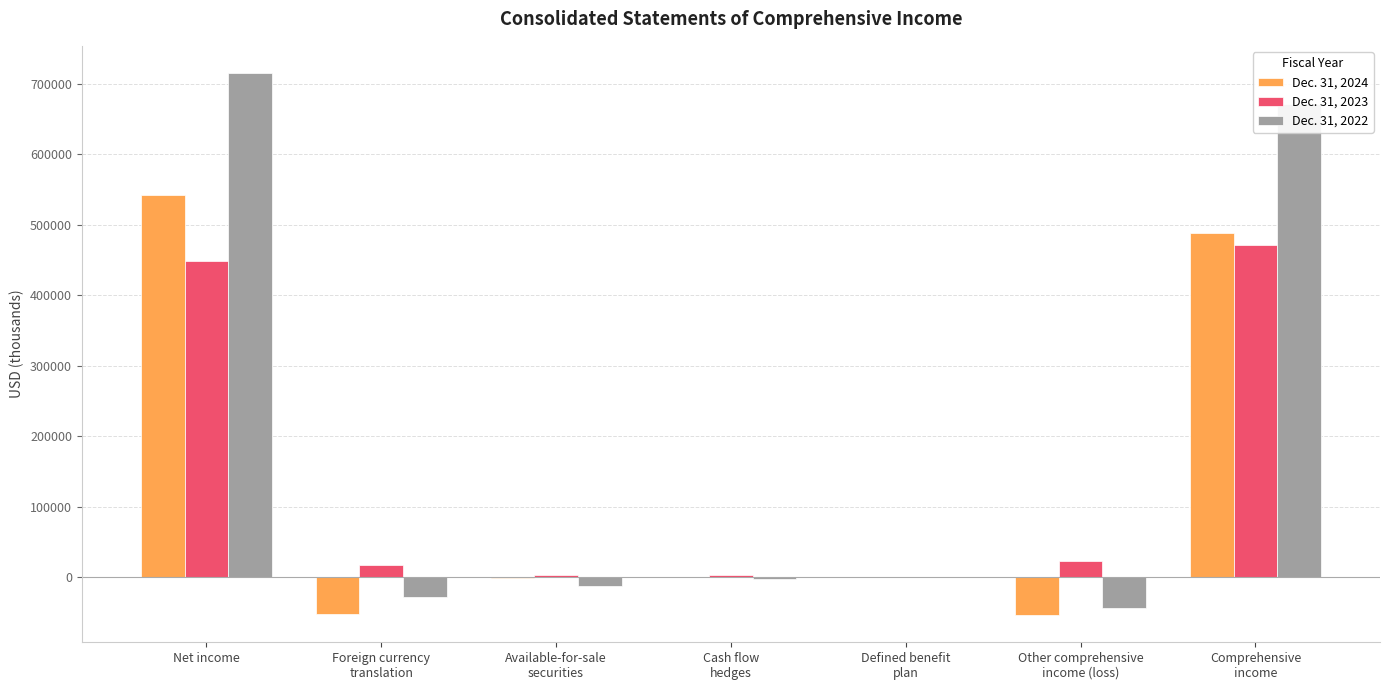

The Dec. 31, 2023 series shows 638209 at Net income. True or false?

False